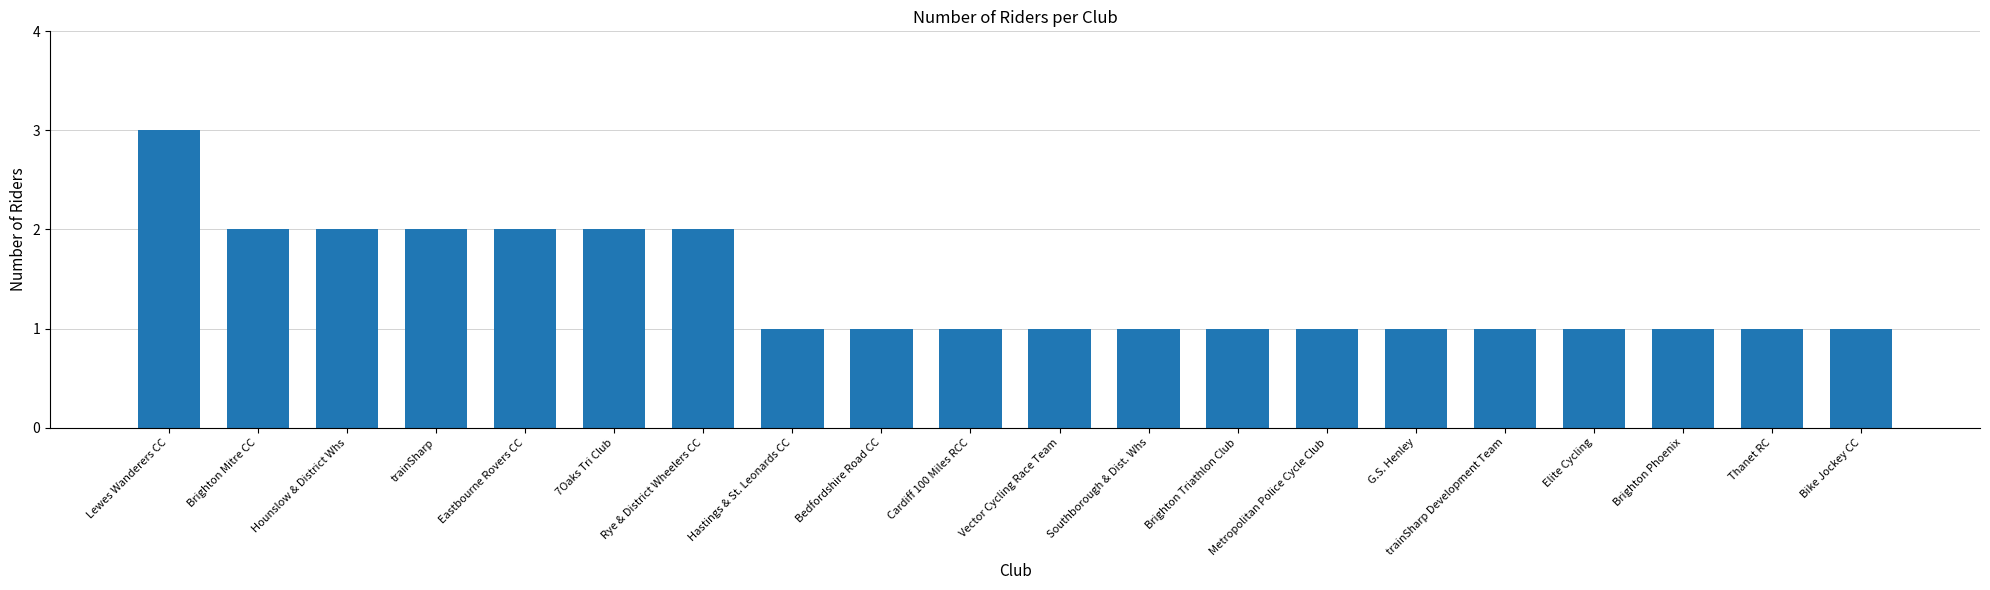

True or false: the data shows 0 at trainSharp Development Team.

False